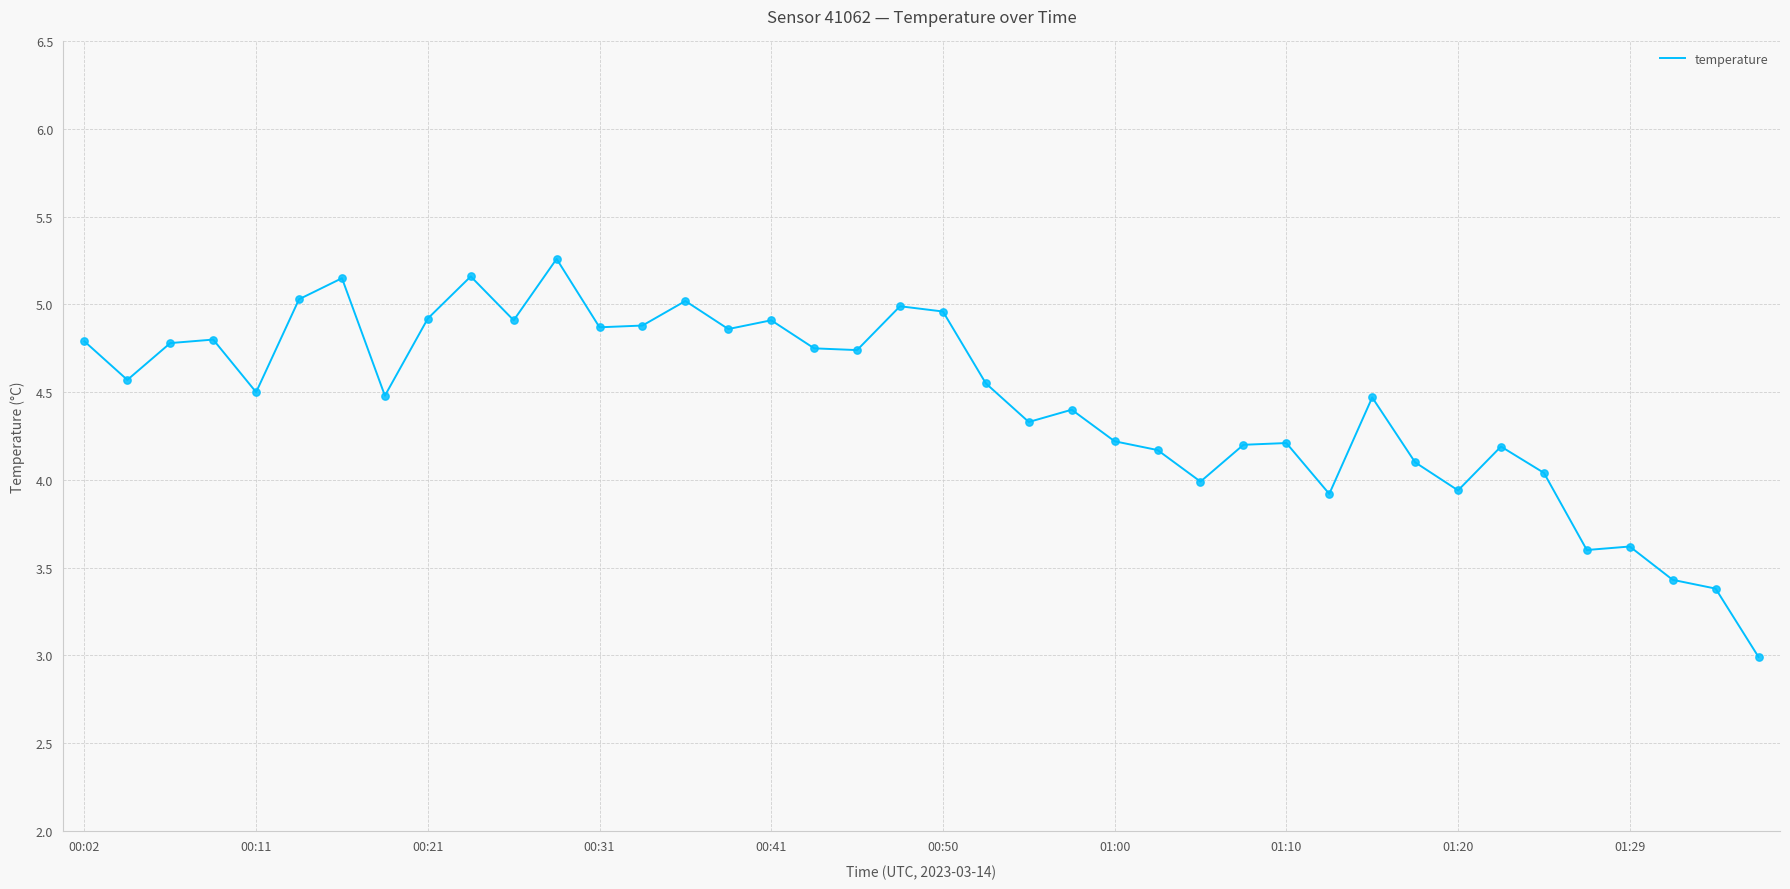

What is the difference between the maximum and minimum values?

2.3